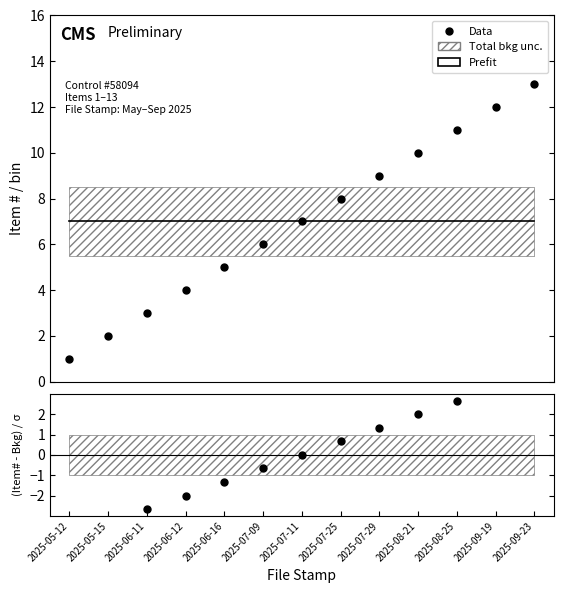

Reading left to right, list all the values displayed in this chart.

2025-05-12=1	2025-05-15=2	2025-06-11=3	2025-06-12=4	2025-06-16=5	2025-07-09=6	2025-07-11=7	2025-07-25=8	2025-07-29=9	2025-08-21=10	2025-08-25=11	2025-09-19=12	2025-09-23=13